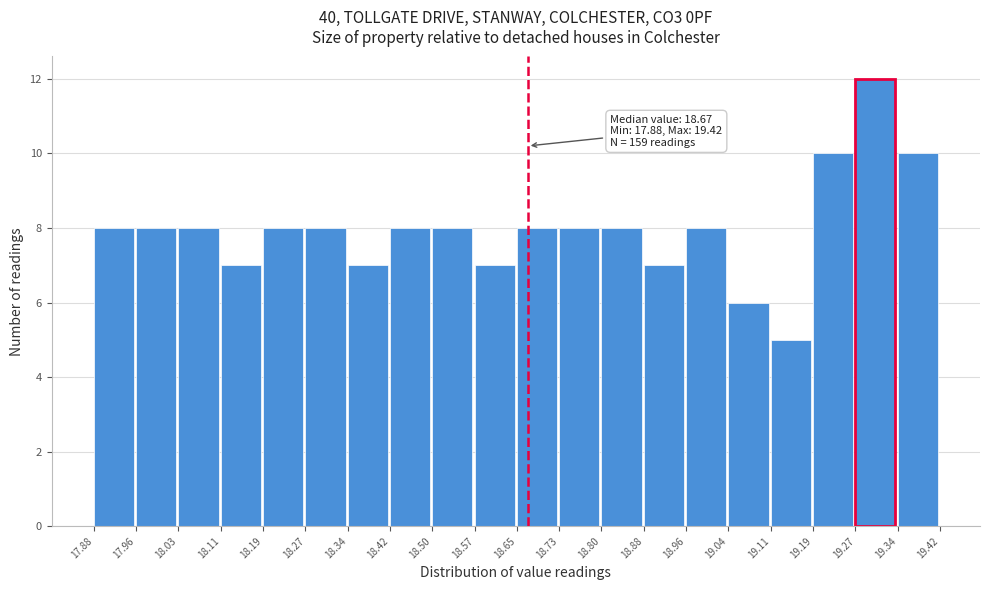

Which range on the x-axis has the tallest bar?

19.27 to 19.34